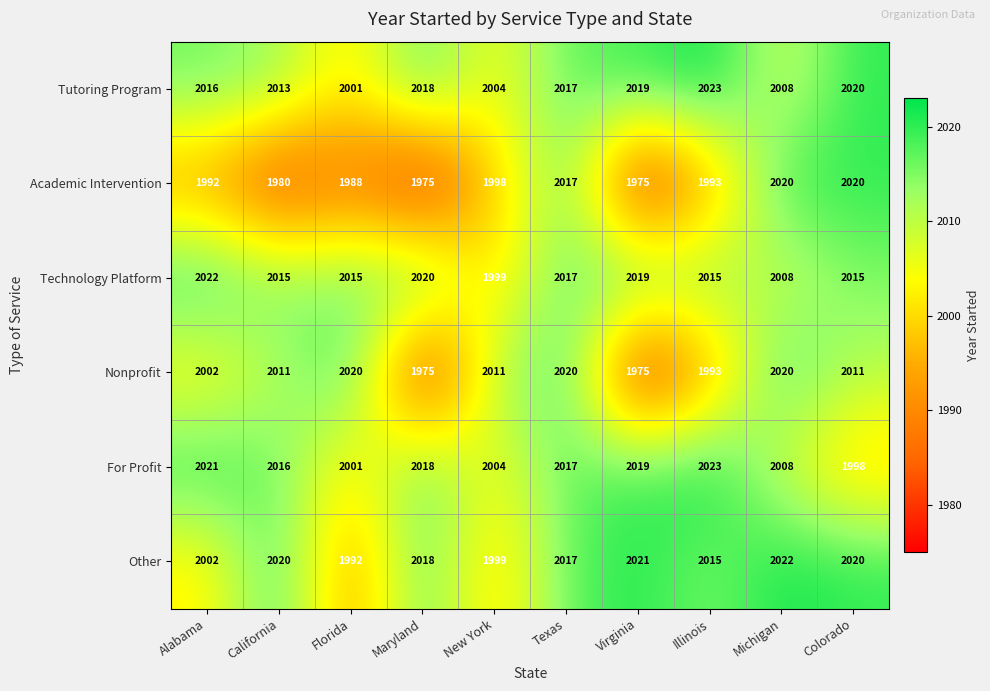

The value of Other at Alabama is 2887. True or false?

False